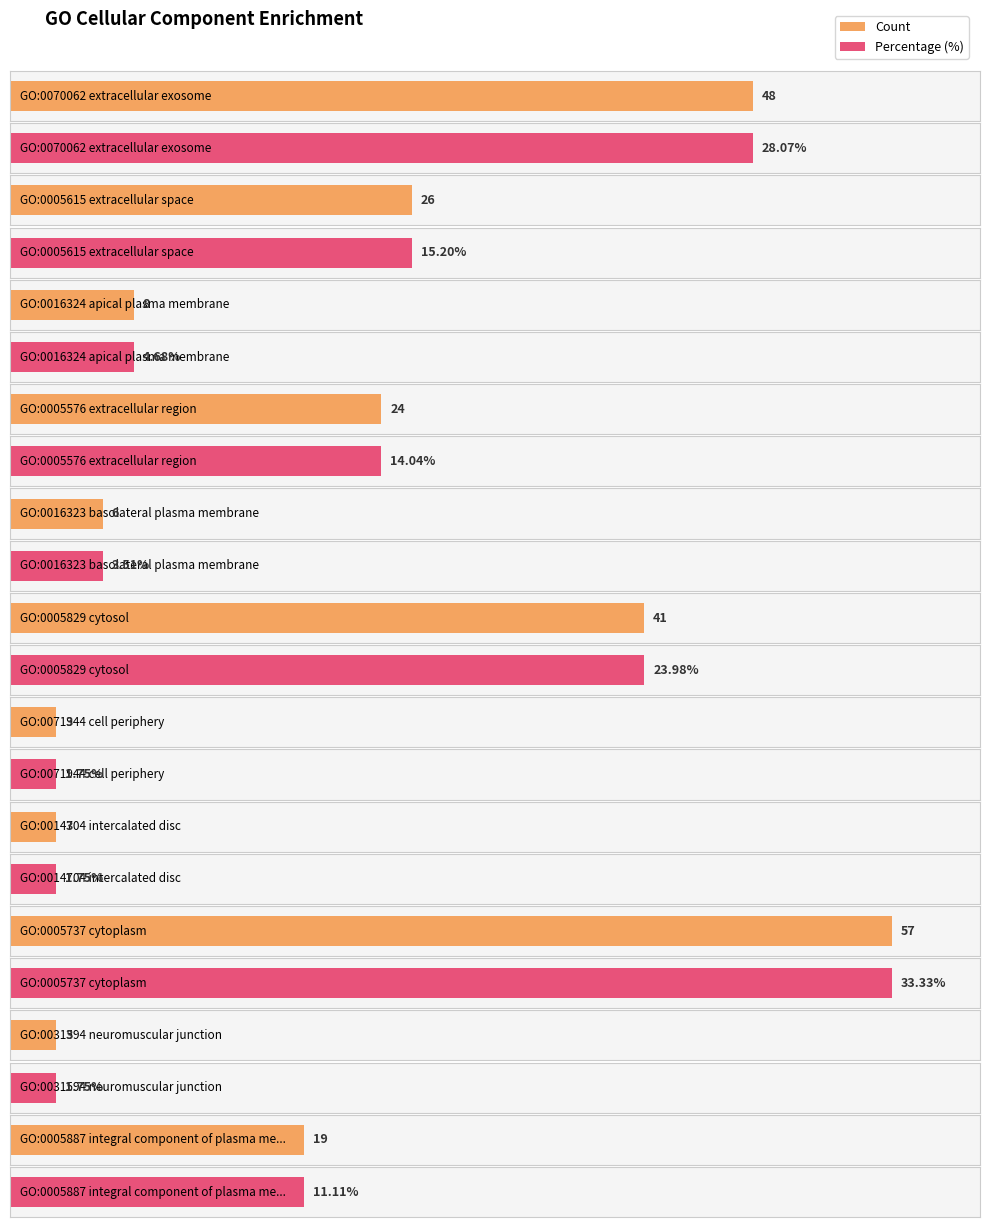

At how many categories does at least one series exceed 36?

3